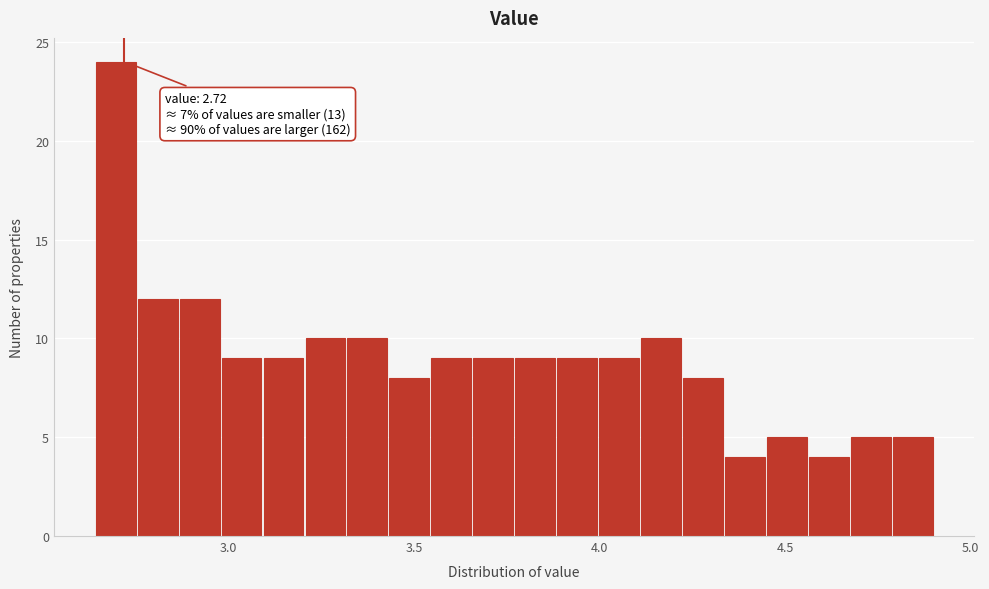

Around what value on the x-axis is the tallest bar? Give the approximate position of its centre, as read against the axis.

2.70